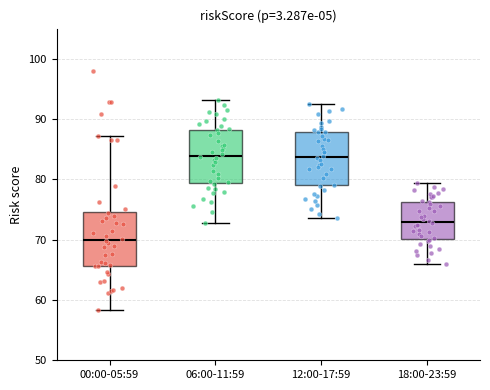

Reading left to right, read every box against the y-axis: the position of its median line, the range the box covers, and the ends of its whiskers. The values are not printed on the chart, so give them approximately, as read against the axis.

00:00-05:59: median 70, box 66 to 75, whiskers 58 to 87
06:00-11:59: median 84, box 79 to 88, whiskers 73 to 93
12:00-17:59: median 84, box 79 to 88, whiskers 74 to 93
18:00-23:59: median 73, box 70 to 76, whiskers 66 to 79